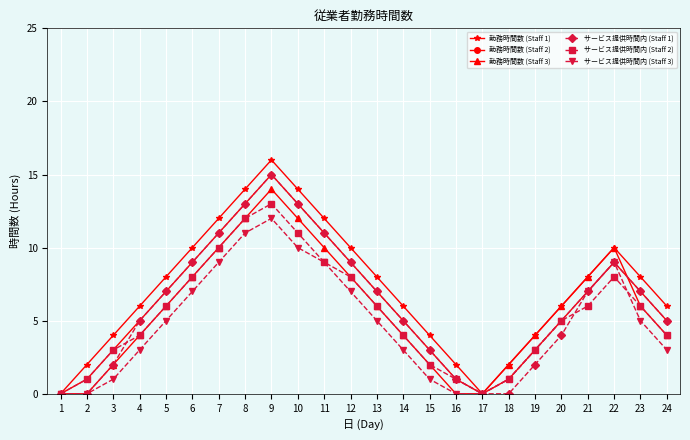

What is the value of the サービス提供時間内 (Staff 1) point at the 13th from the left?

7